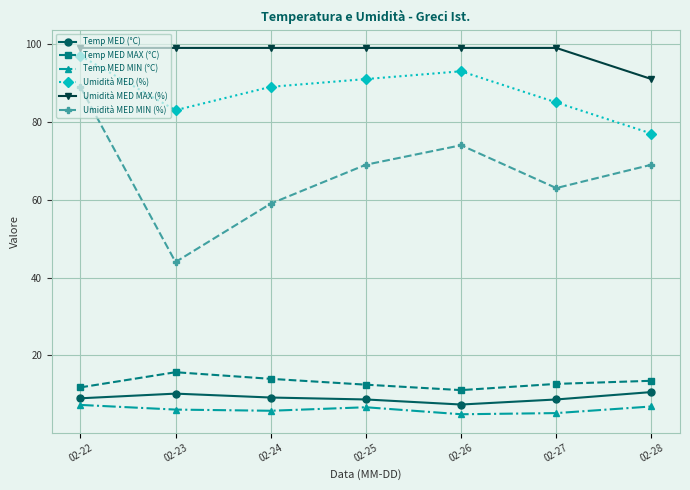

The Umidità MED MIN (%) series shows 17.7 at 02-28. True or false?

False